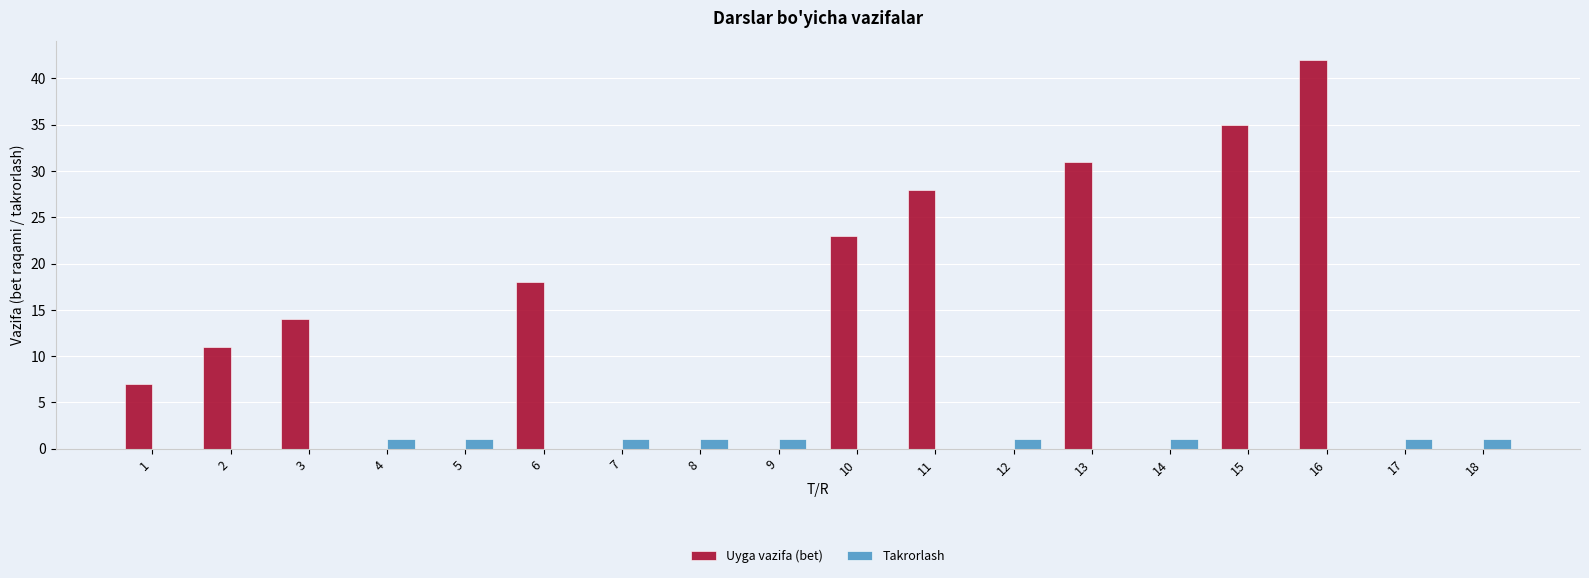

Is the value of Takrorlash at 2 greater than the value of Uyga vazifa (bet) at 2?

No